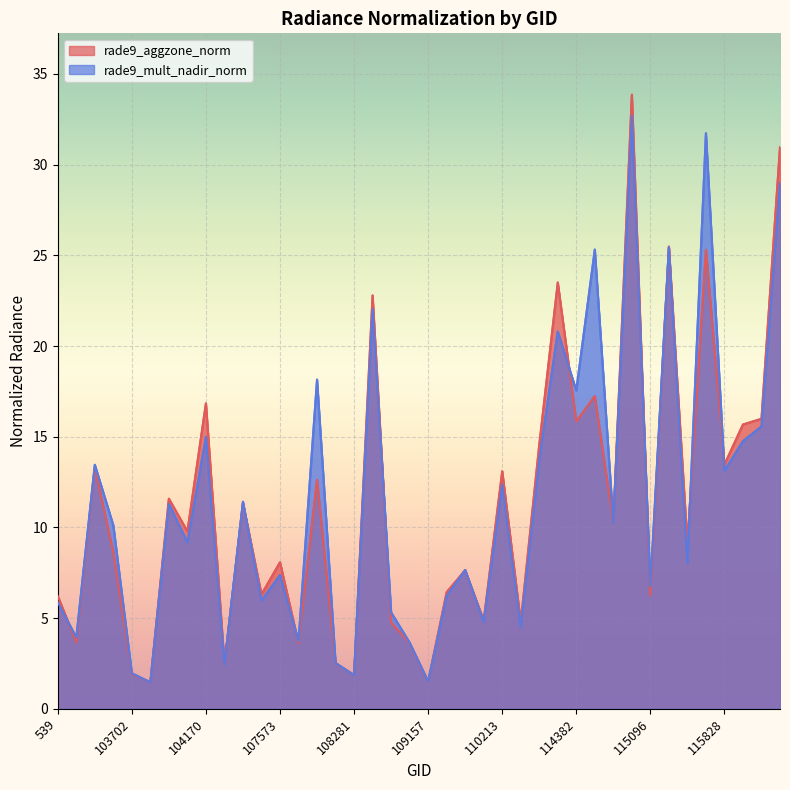

Where is rade9_aggzone_norm nearest to the value 17?

104170